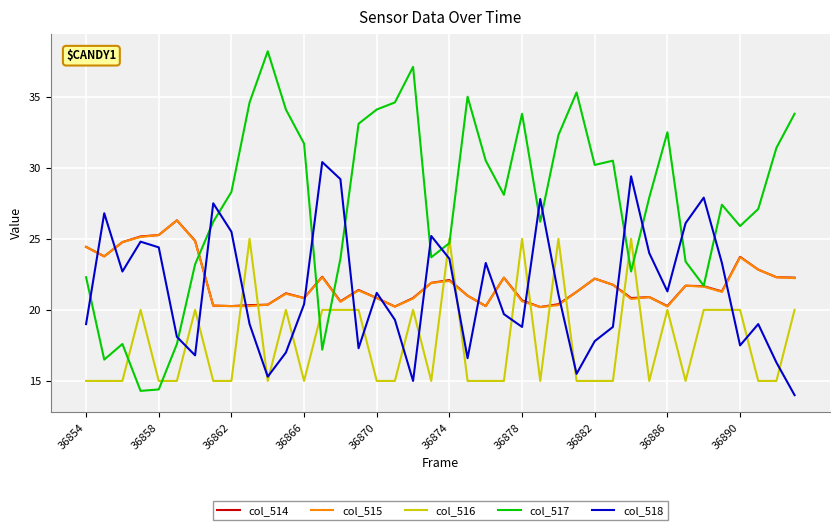

True or false: col_514 and col_518 intersect in this chart.

True